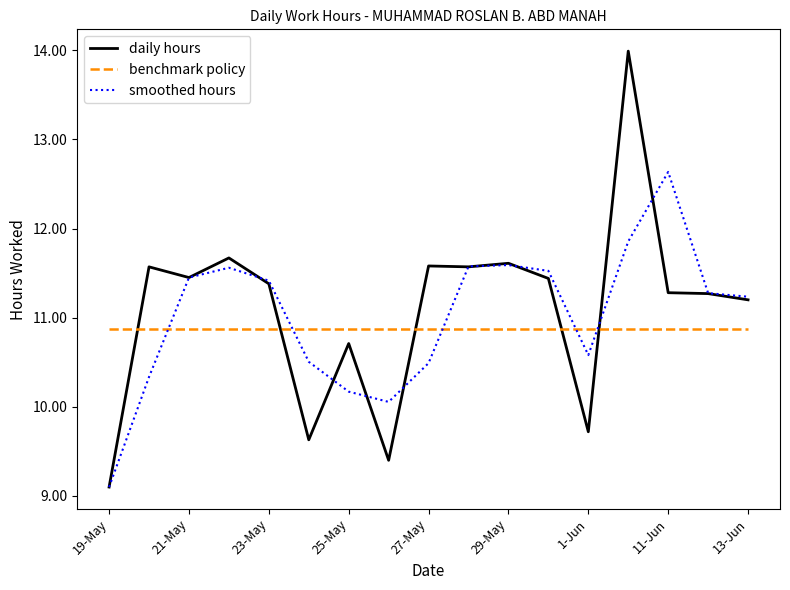

How many times do smoothed hours and benchmark policy cross each other?

5